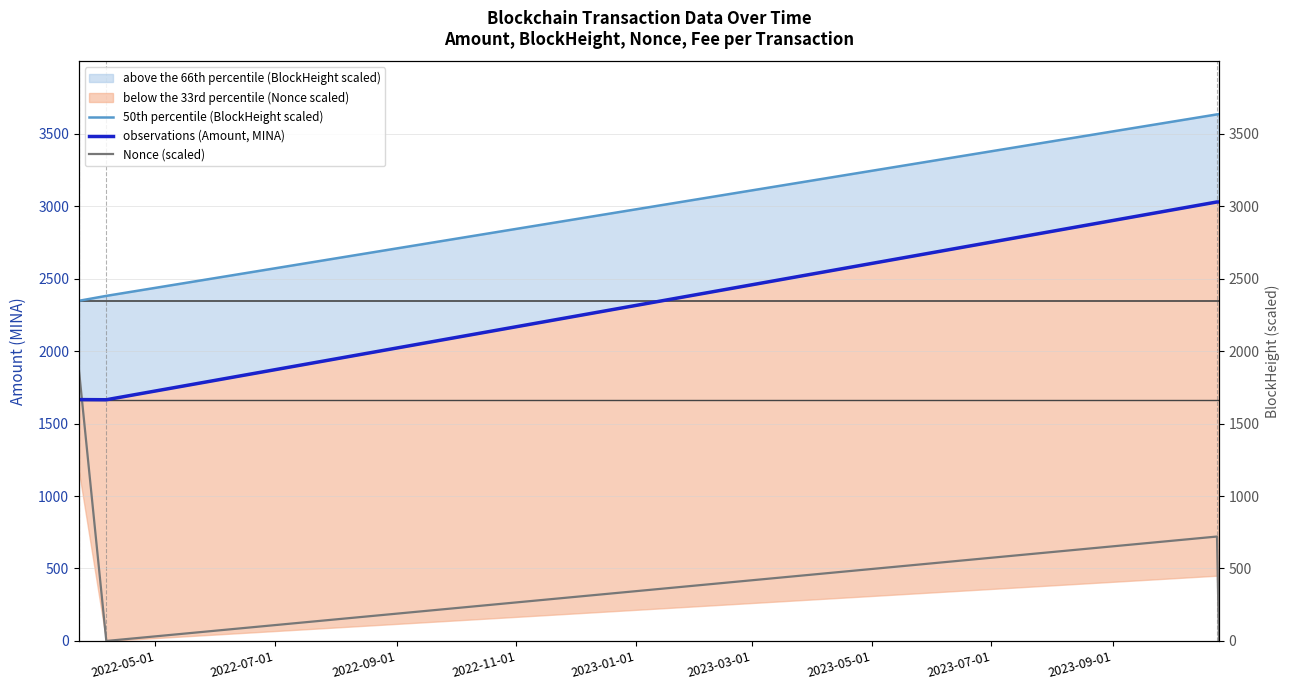

How many times do observations (Amount, MINA) and Nonce (scaled) cross each other?

1